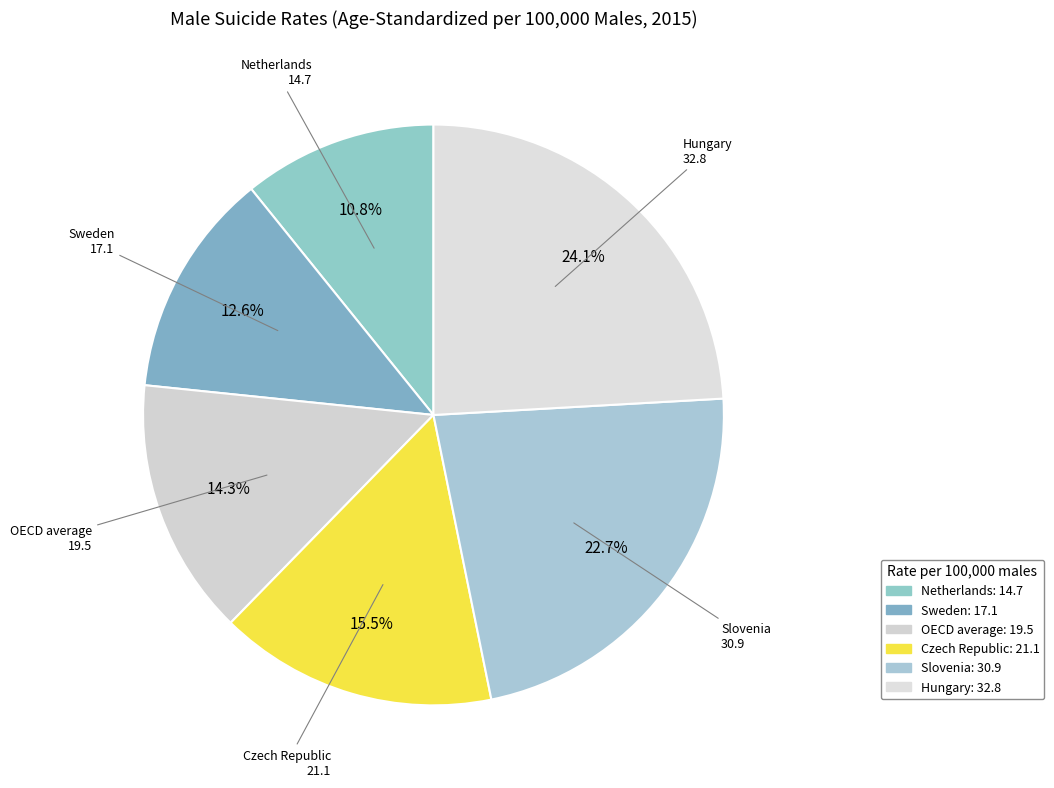

Count the number of slices in the pie.

6